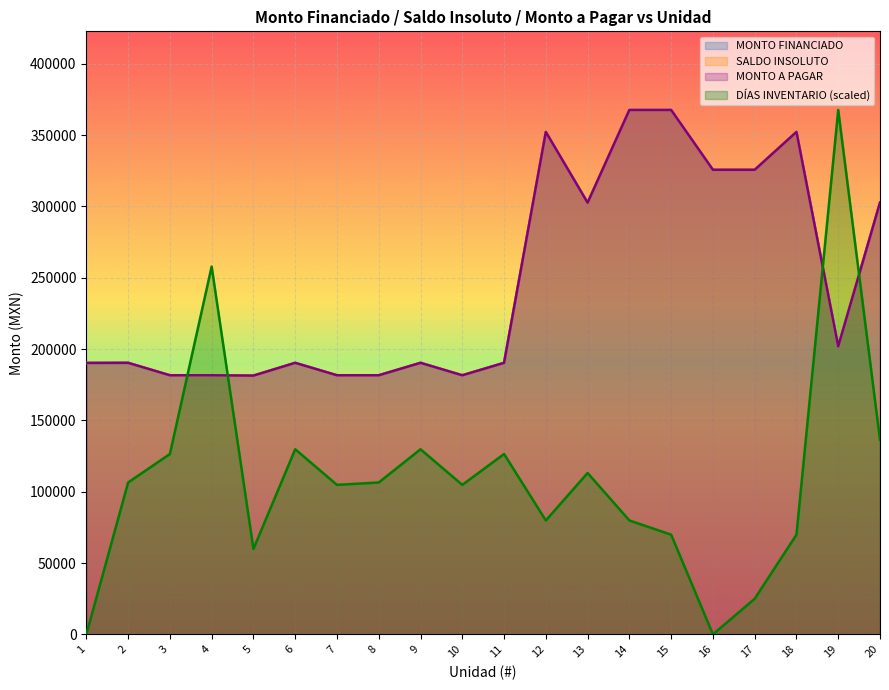

At which label does MONTO FINANCIADO reach its peak?

14